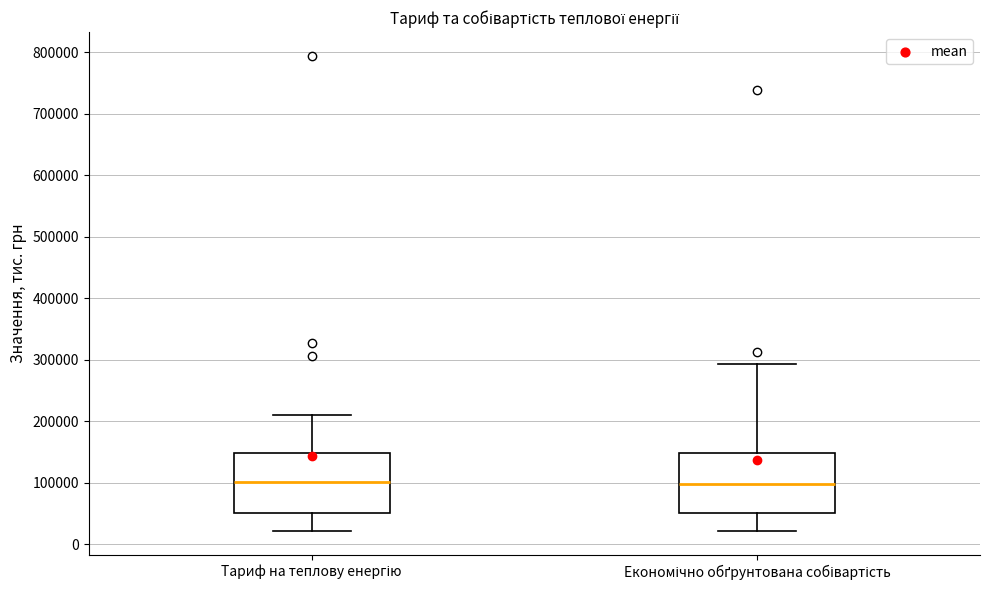

Reading left to right, read every box against the y-axis: the position of its median line, the range the box covers, and the ends of its whiskers. The values are not printed on the chart, so give them approximately, as read against the axis.

Тариф на теплову енергію: median 100000, box 50000 to 150000, whiskers 20000 to 210000
Економічно обґрунтована собівартість: median 100000, box 50000 to 150000, whiskers 20000 to 290000